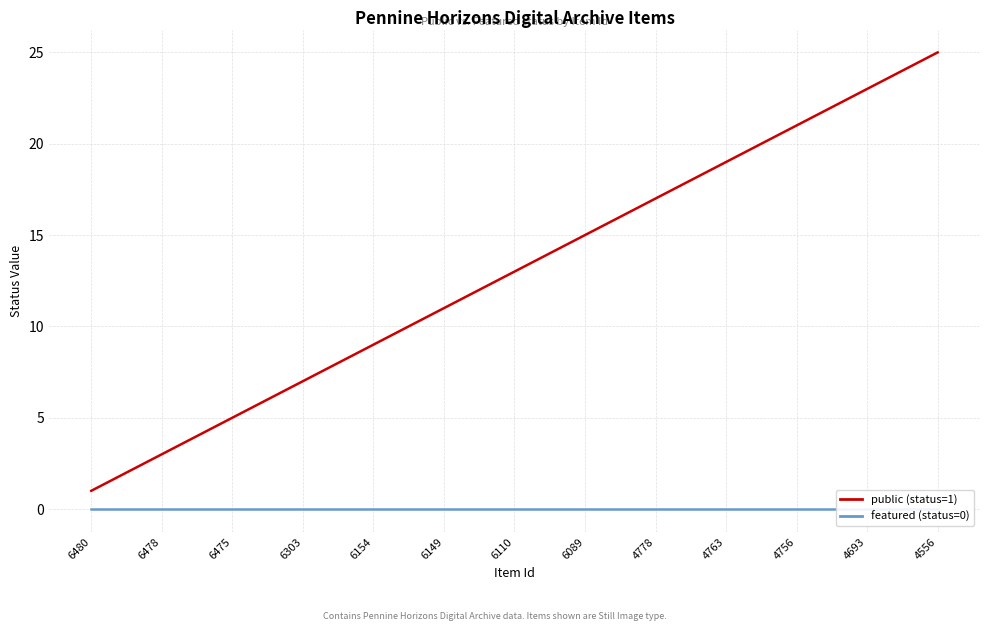

At which label does public reach its minimum?

6480